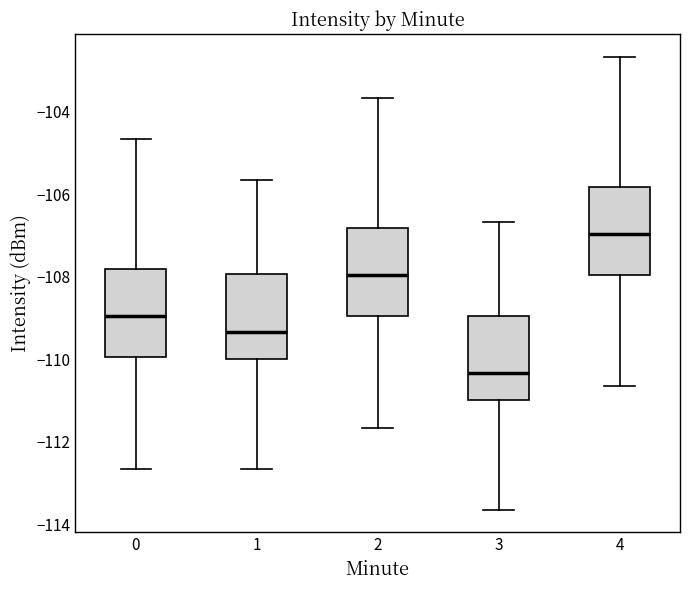

Which box has the highest median line?

4